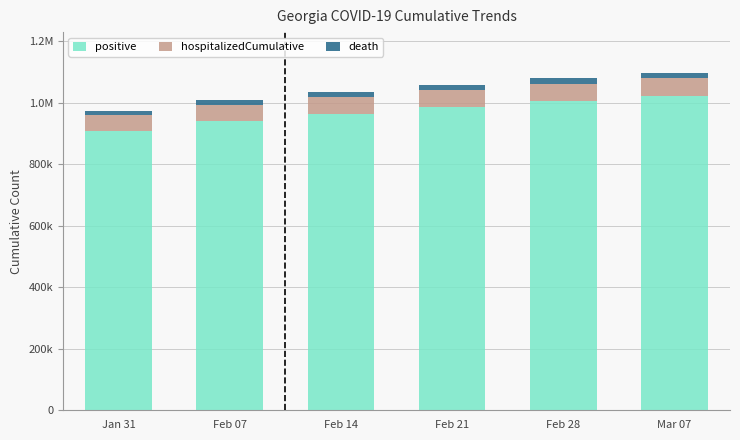

At which category is the sum across all series the highest?

Mar 07